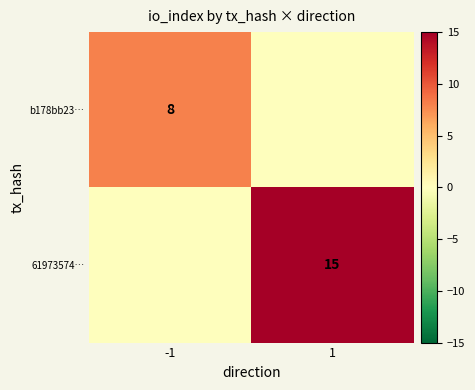

Which has a higher value, -1 or 1?

-1